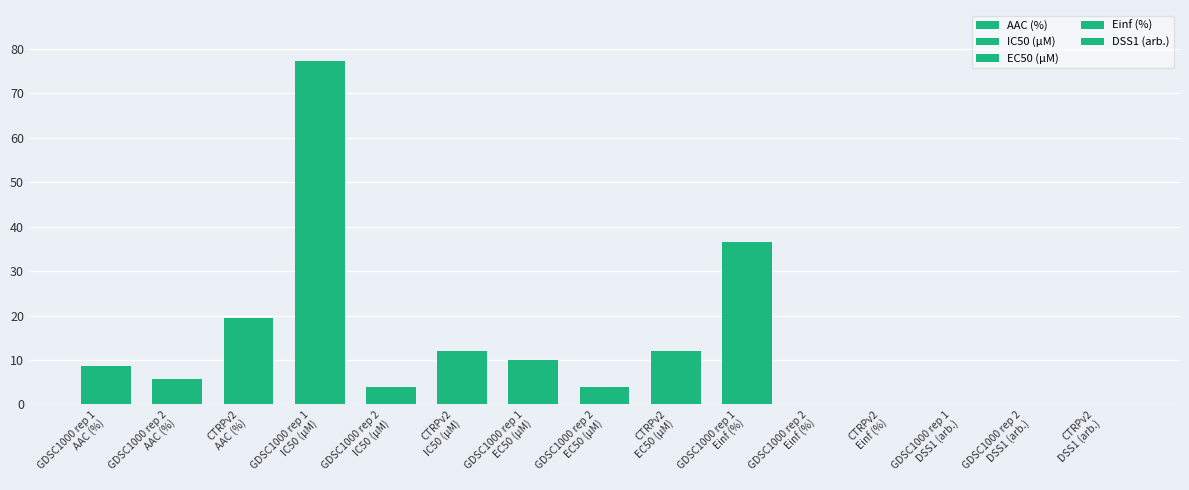

Between GDSC1000 rep 2
DSS1 (arb.) and GDSC1000 rep 2
EC50 (µM), which is larger?

GDSC1000 rep 2
EC50 (µM)